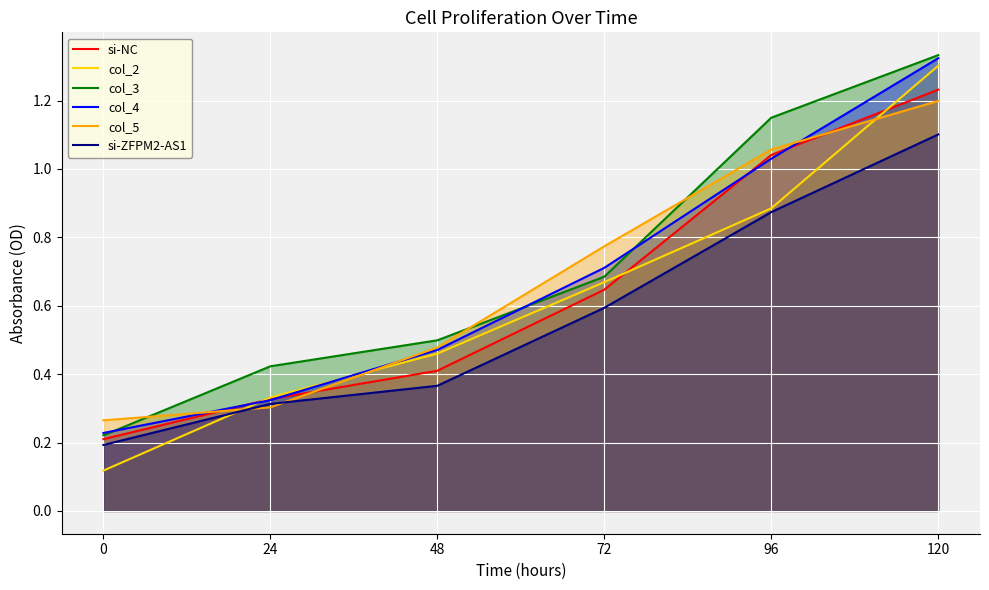

What is the value of the col_4 point at the 5th from the left?

1.0